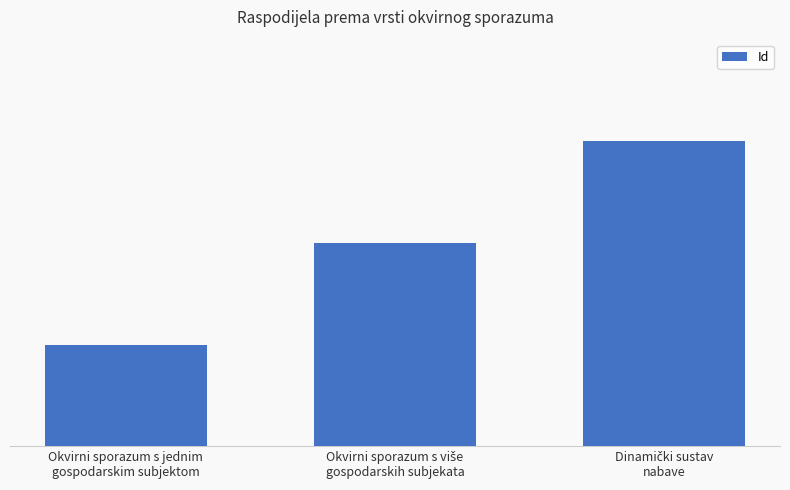

List the labels in order of value, largest first.

Dinamički sustav
nabave, Okvirni sporazum s više
gospodarskih subjekata, Okvirni sporazum s jednim
gospodarskim subjektom